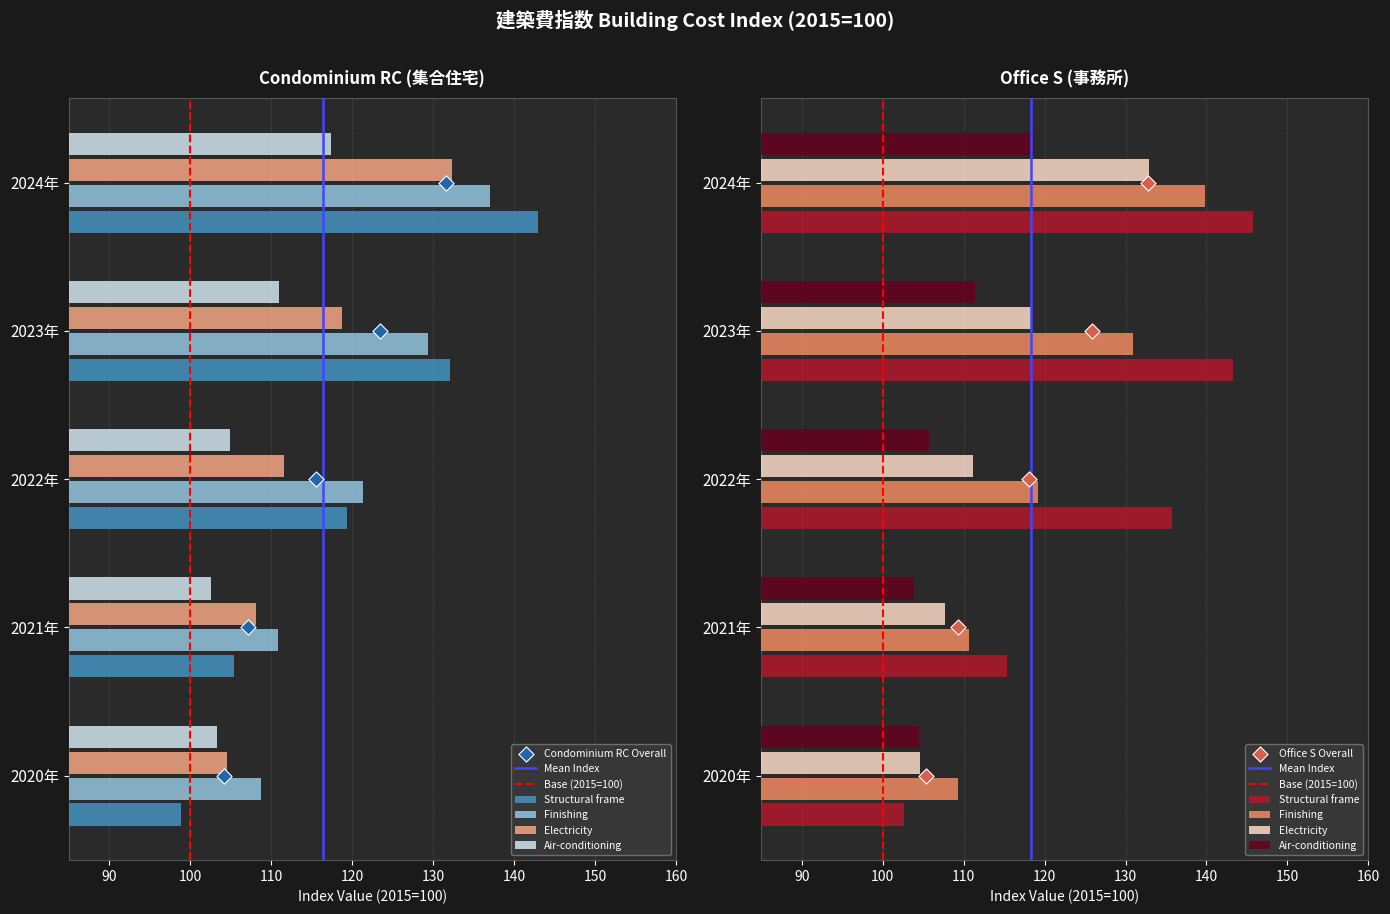

Which series contains the highest Y value?

Office S